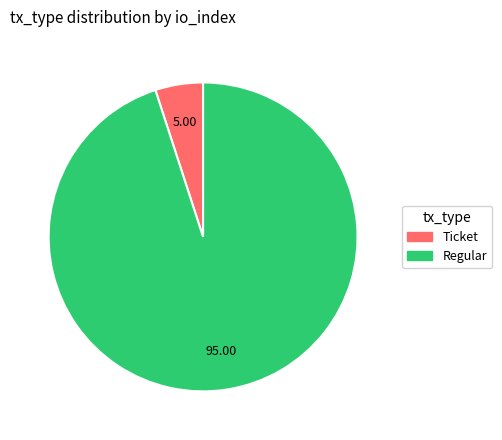

Between Regular and Ticket, which is larger?

Regular